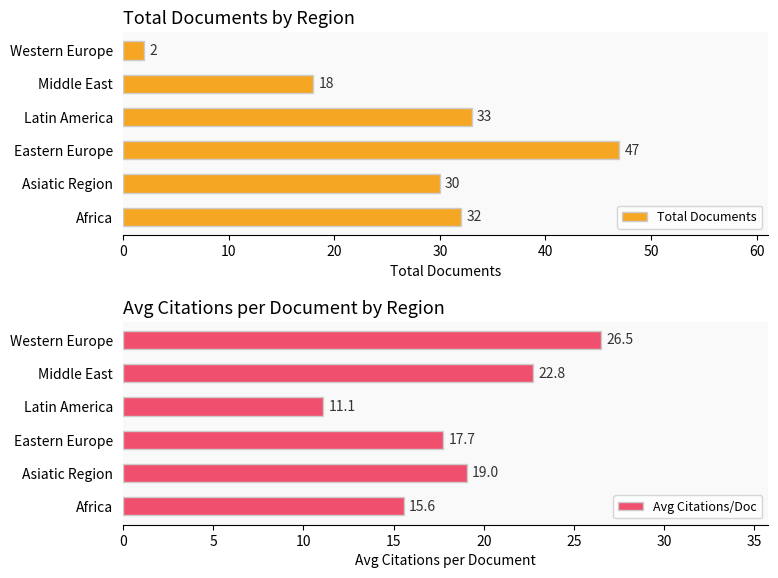

What is the sum of all Total Documents values?

162